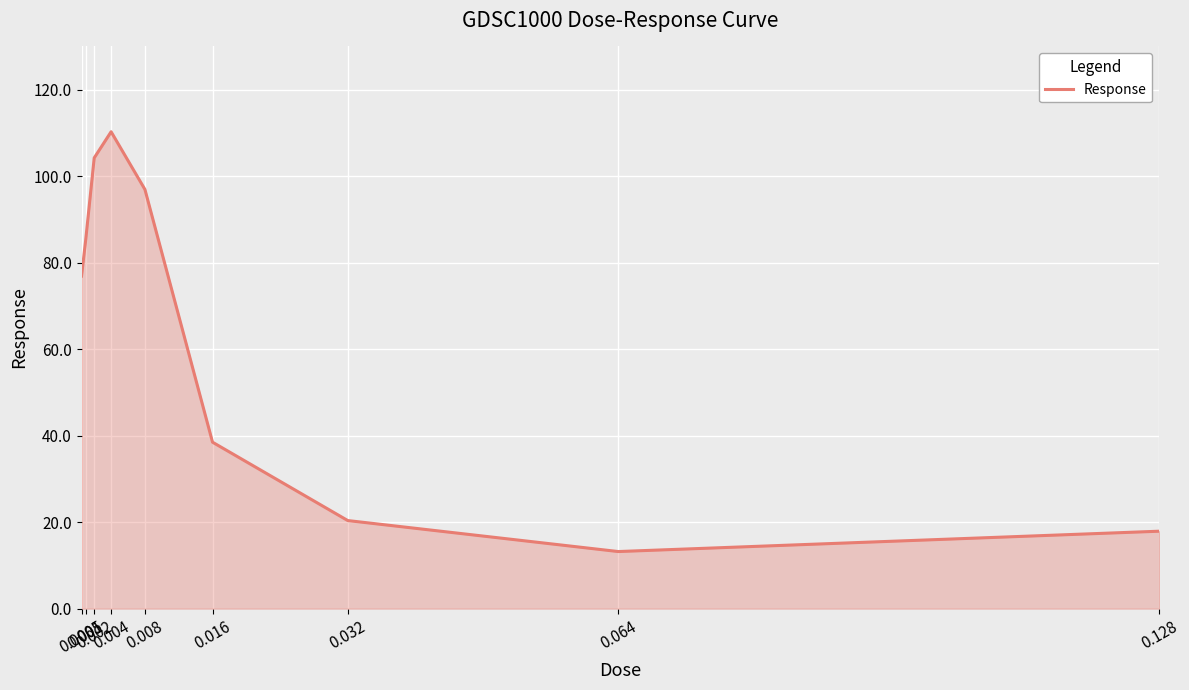

Which has a higher value, 0.032 or 0.128?

0.032